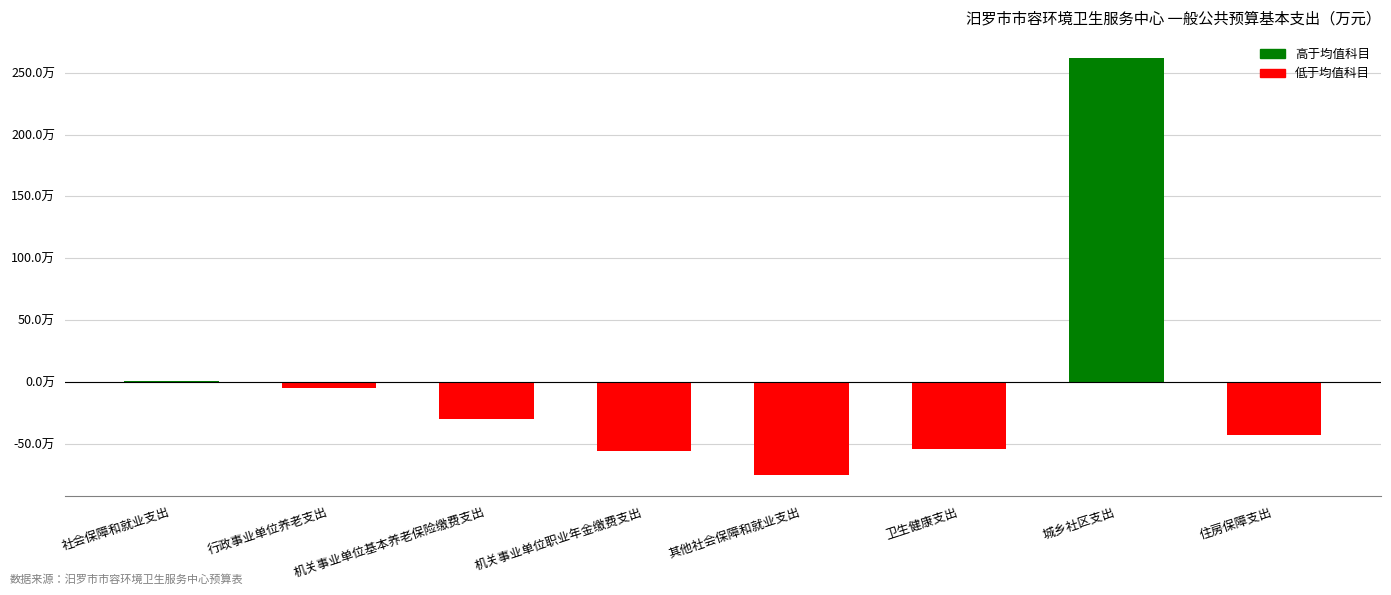

At which label is the value closest to 93?

社会保障和就业支出